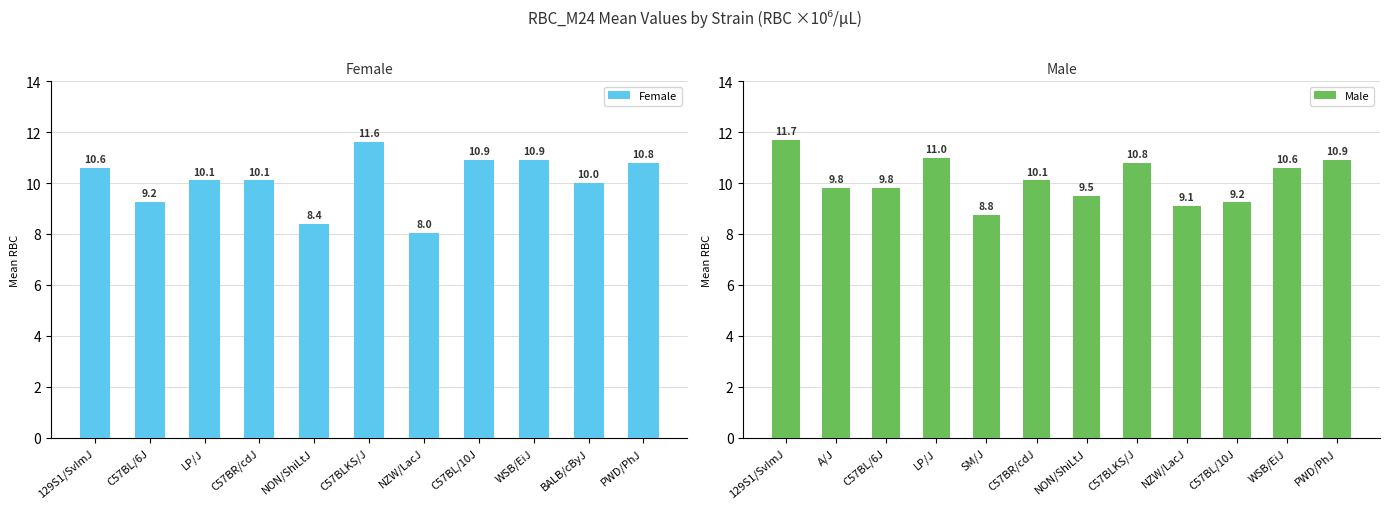

Are the bars horizontal?

No